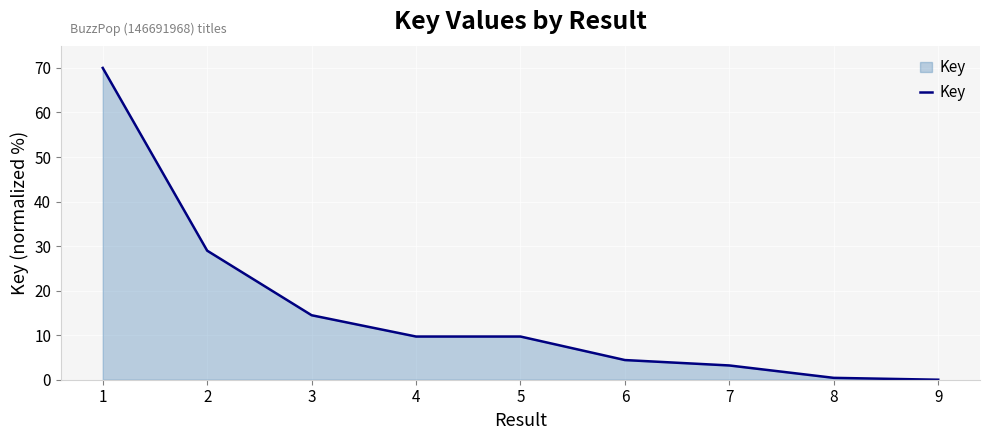

What is the greatest value displayed?

70.0